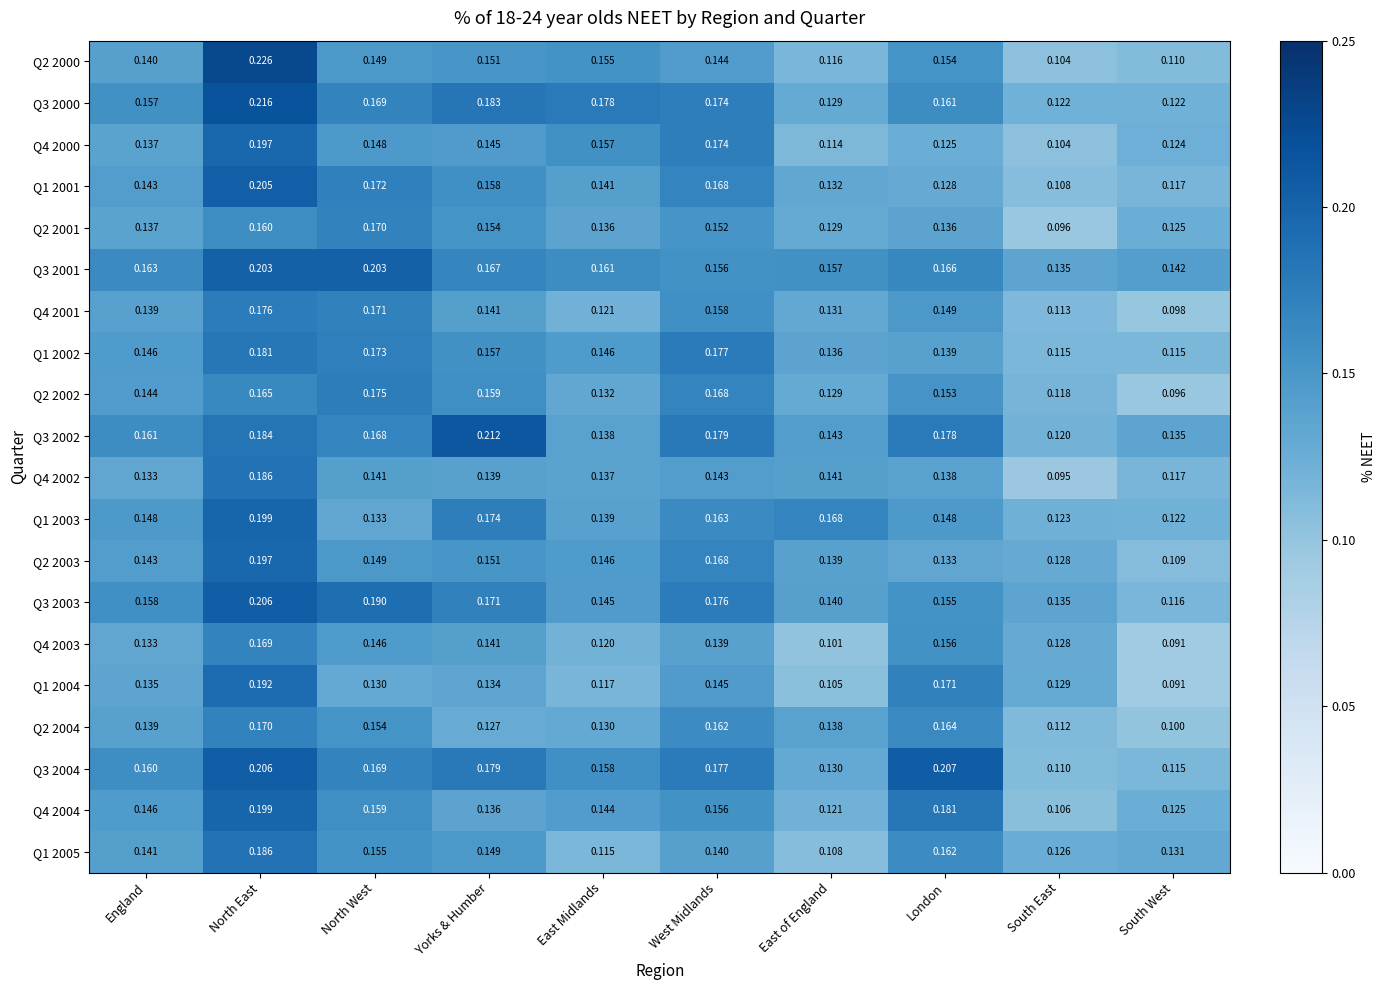

At which category does the chart reach its minimum across all series?

South West